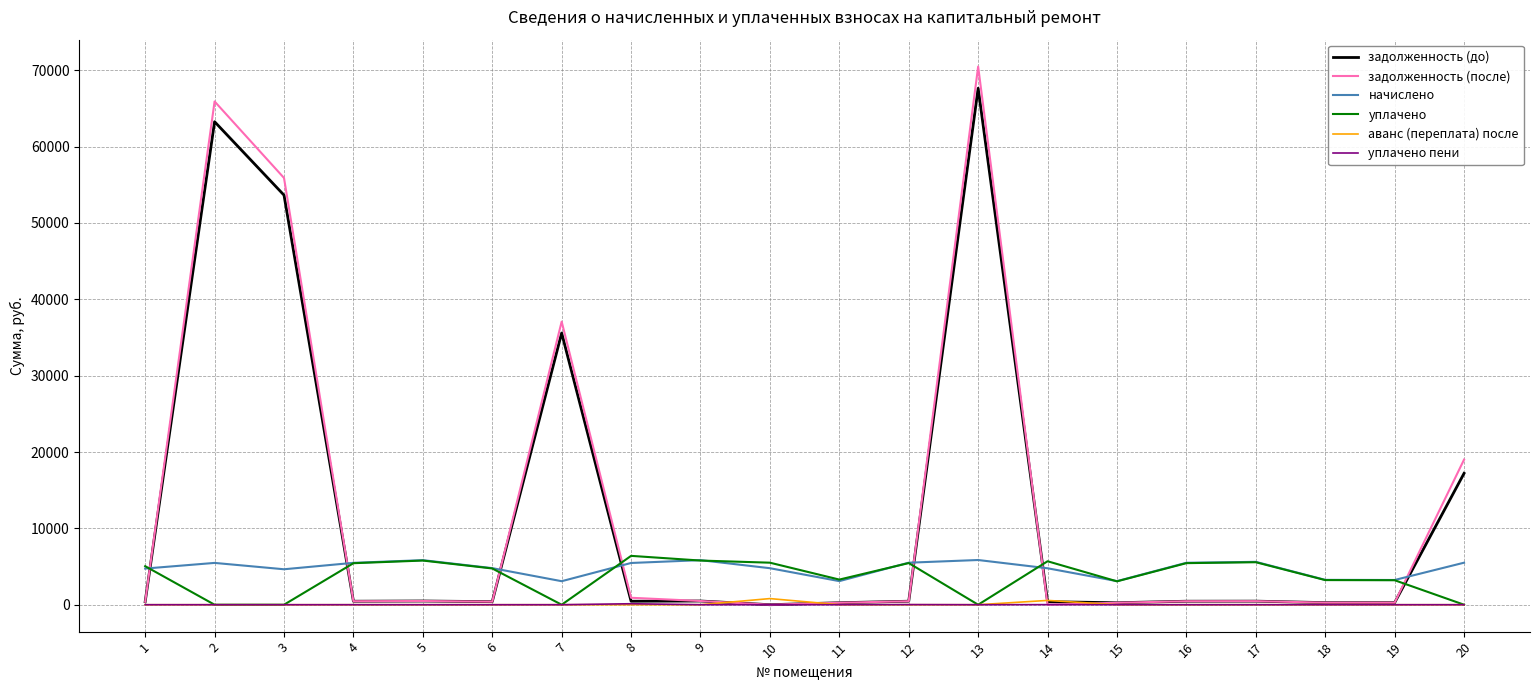

At which category does the chart reach its peak across all series?

13